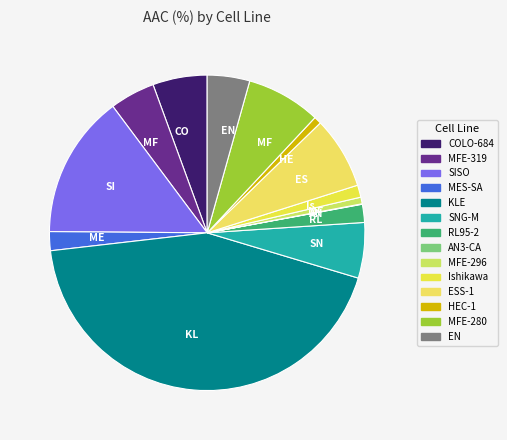

What is the total percentage of MFE-296 and COLO-684?

6.3%